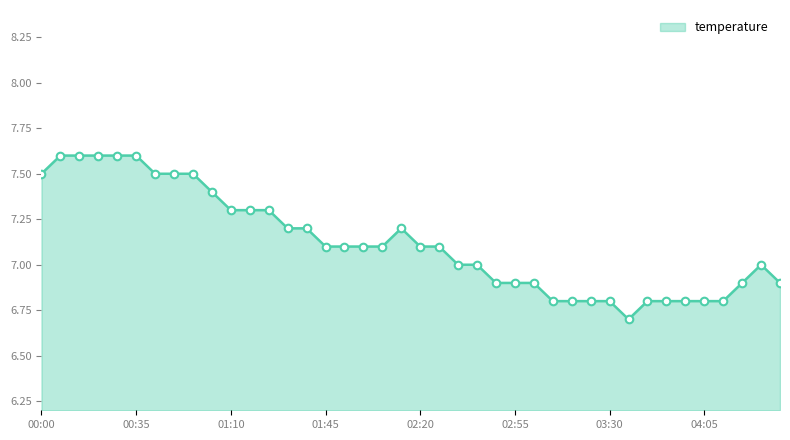

What is the difference between the maximum and minimum values?

0.9